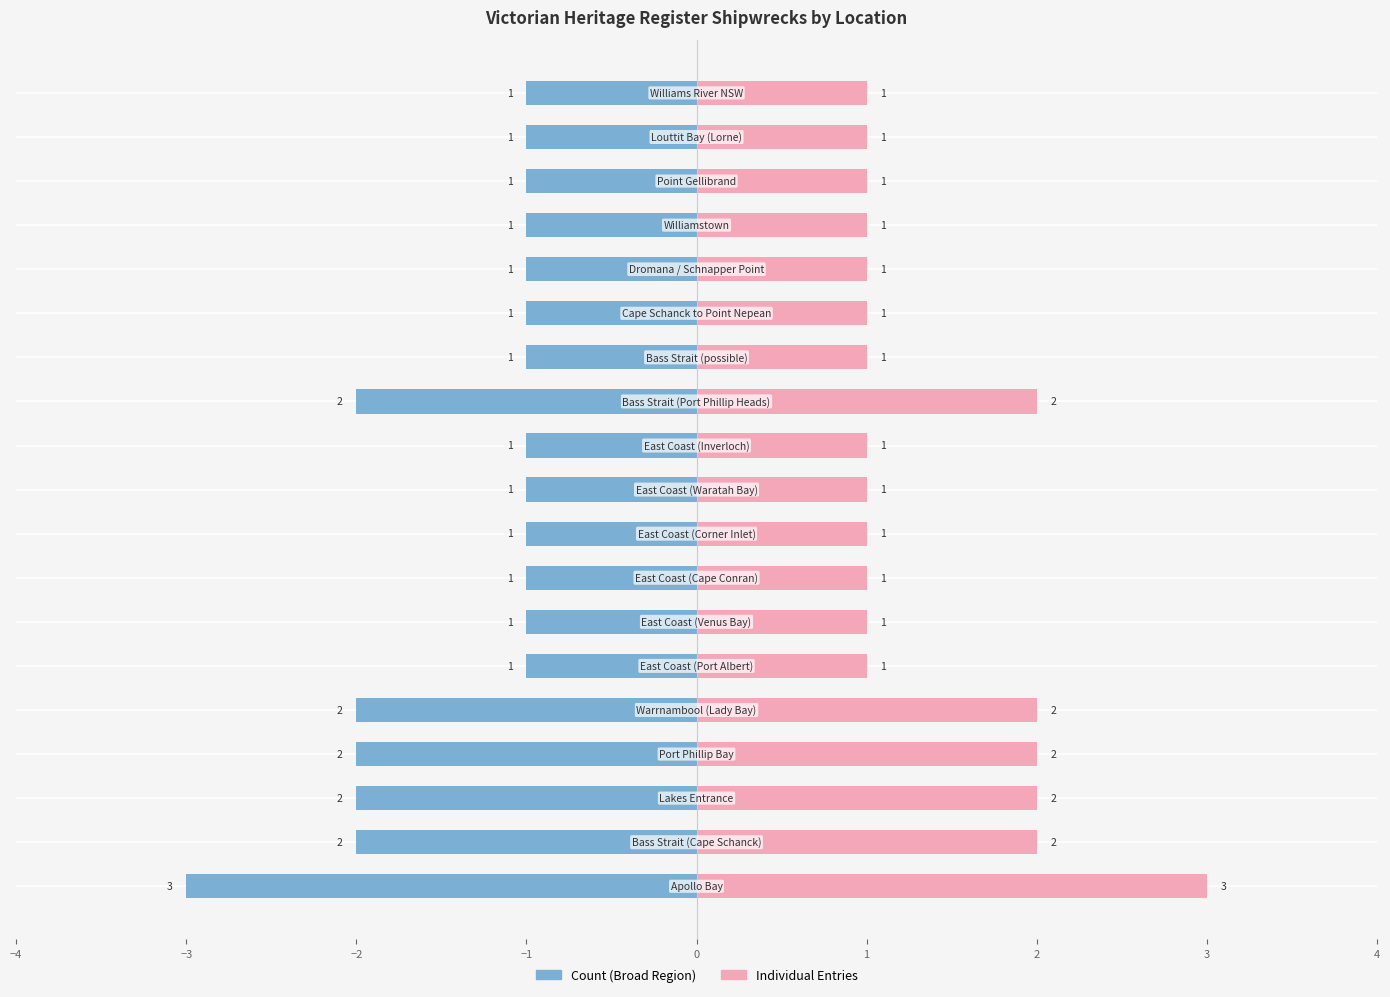

What is the lowest value of the Individual Entries series?

1